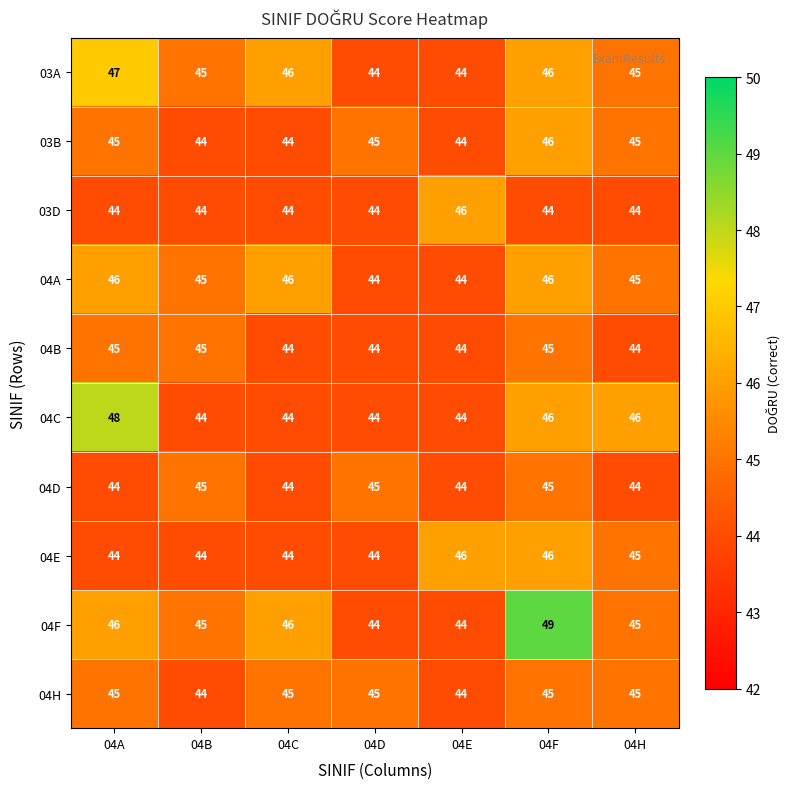

What is the difference between the maximum and minimum values in the 04F series?

5